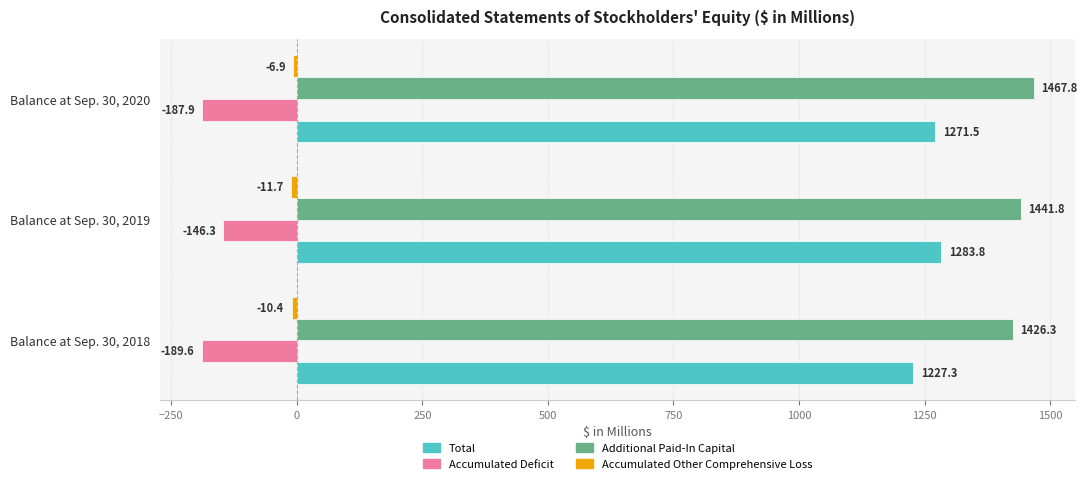

Is the value of Accumulated Deficit at Balance at Sep. 30, 2019 greater than the value of Additional Paid-In Capital at Balance at Sep. 30, 2018?

No